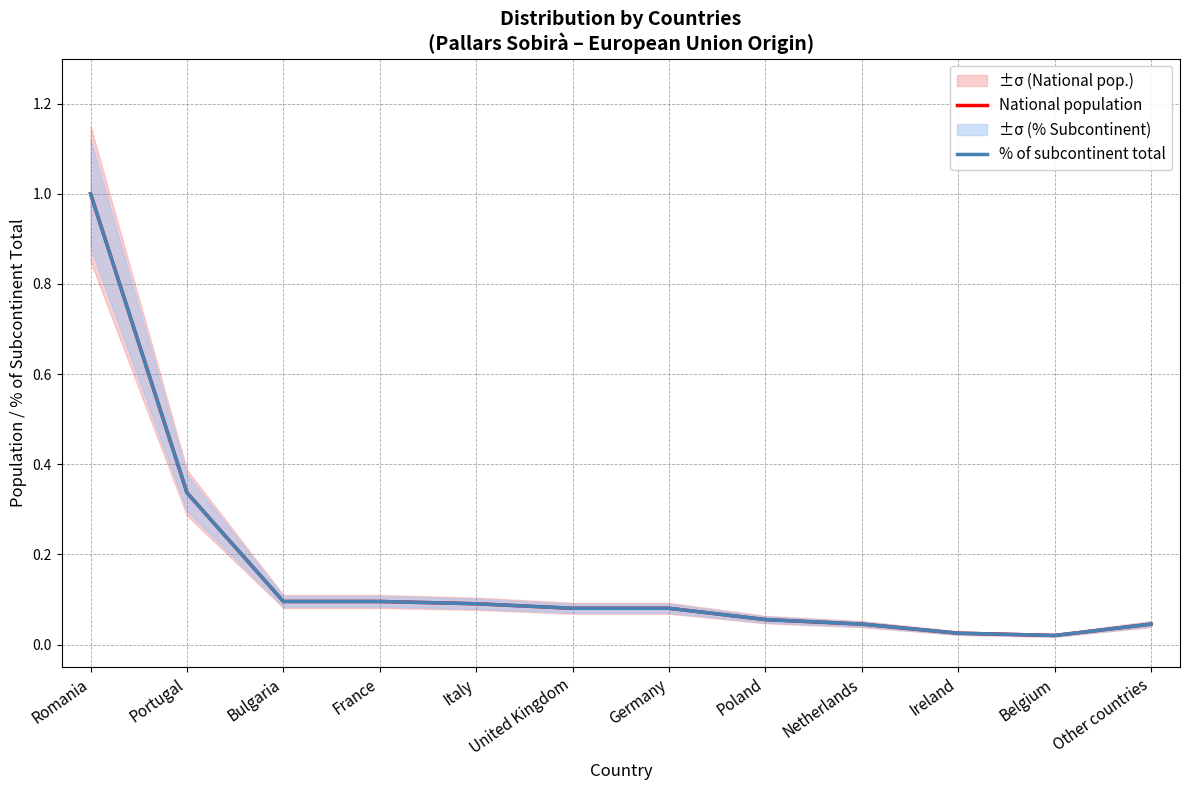

Count the number of categories in the chart.

12